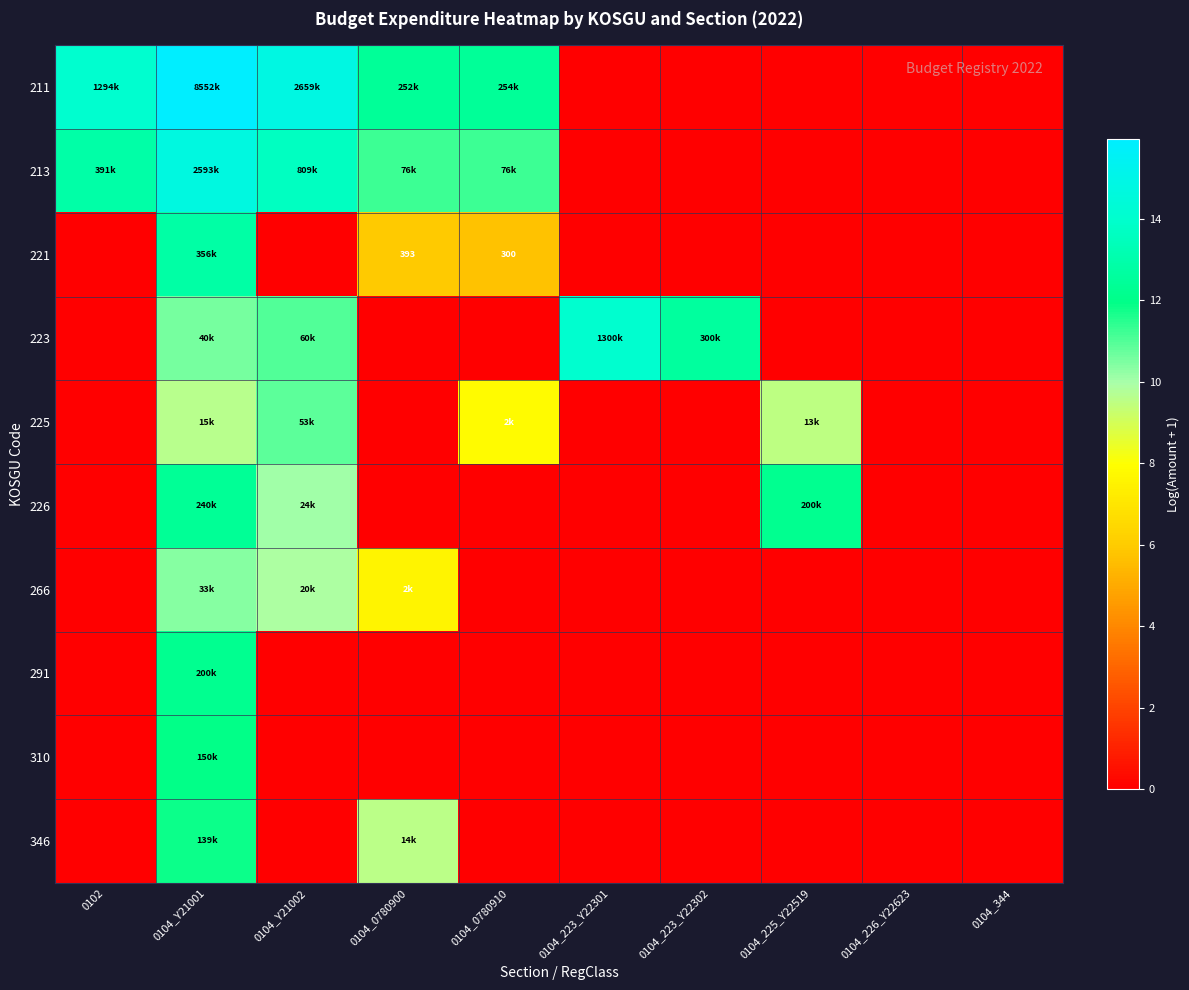

How many data points in 291 are above 0?

1